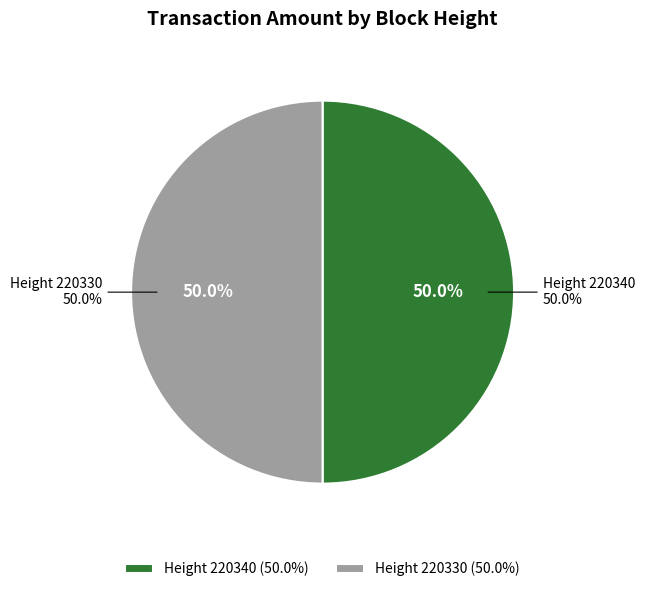

What percentage is the Height 220330 slice, to the nearest percent?

50%